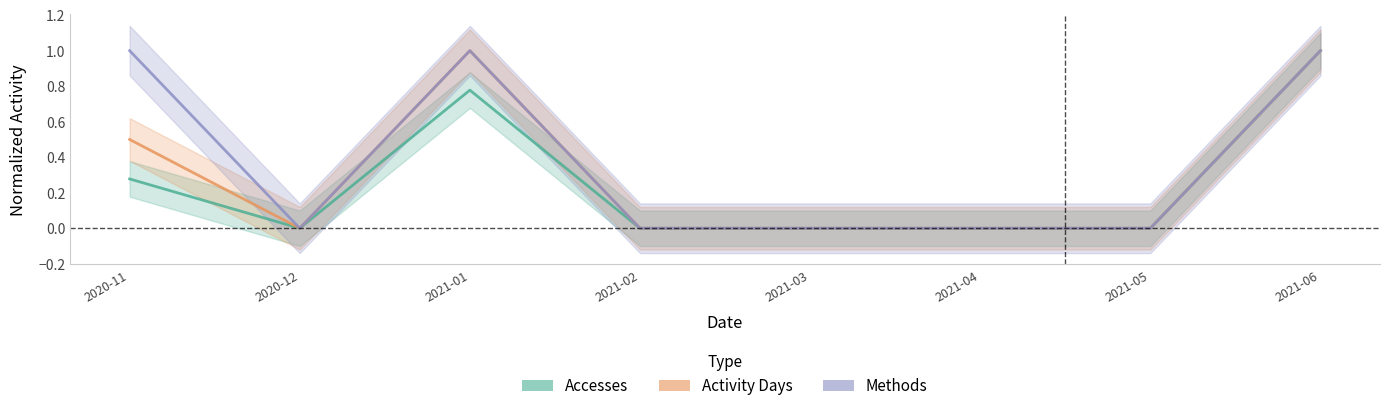

List the series in order of their peak value, highest first.

Accesses, Activity Days, Methods